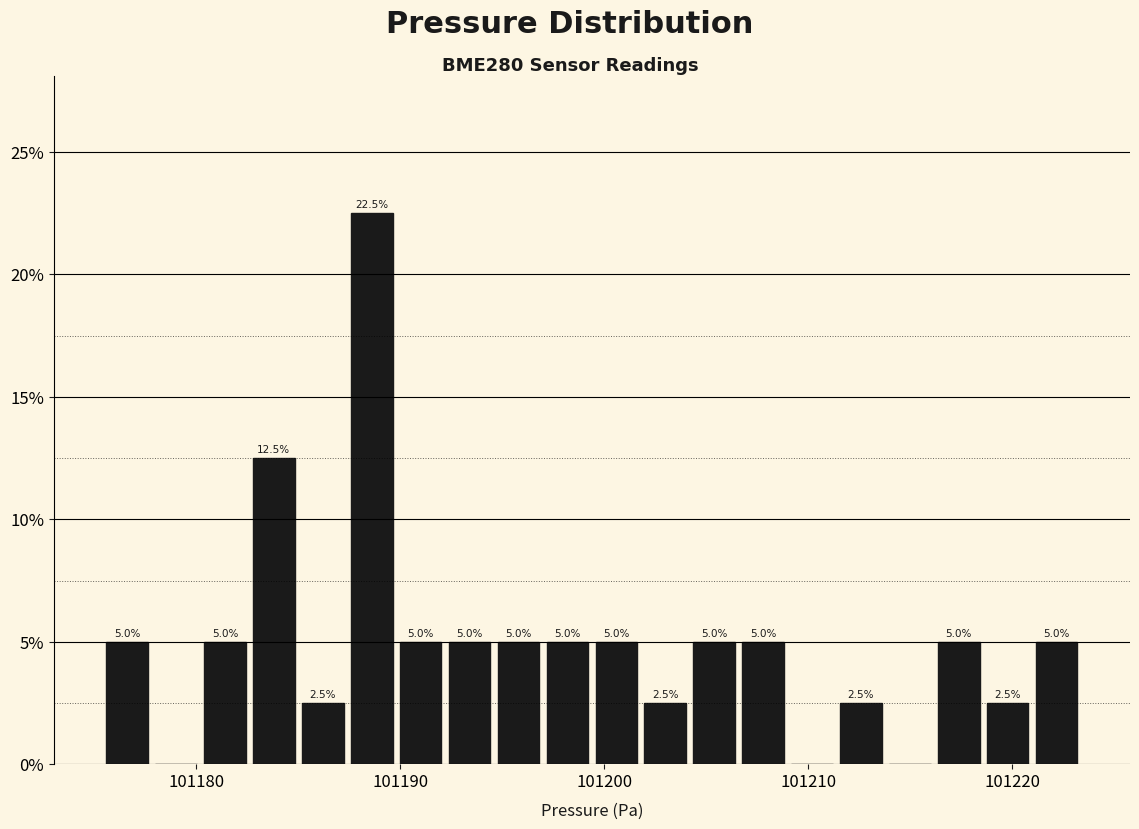

Read against the x-axis, roughly where is the centre of the tallest bar?

101189